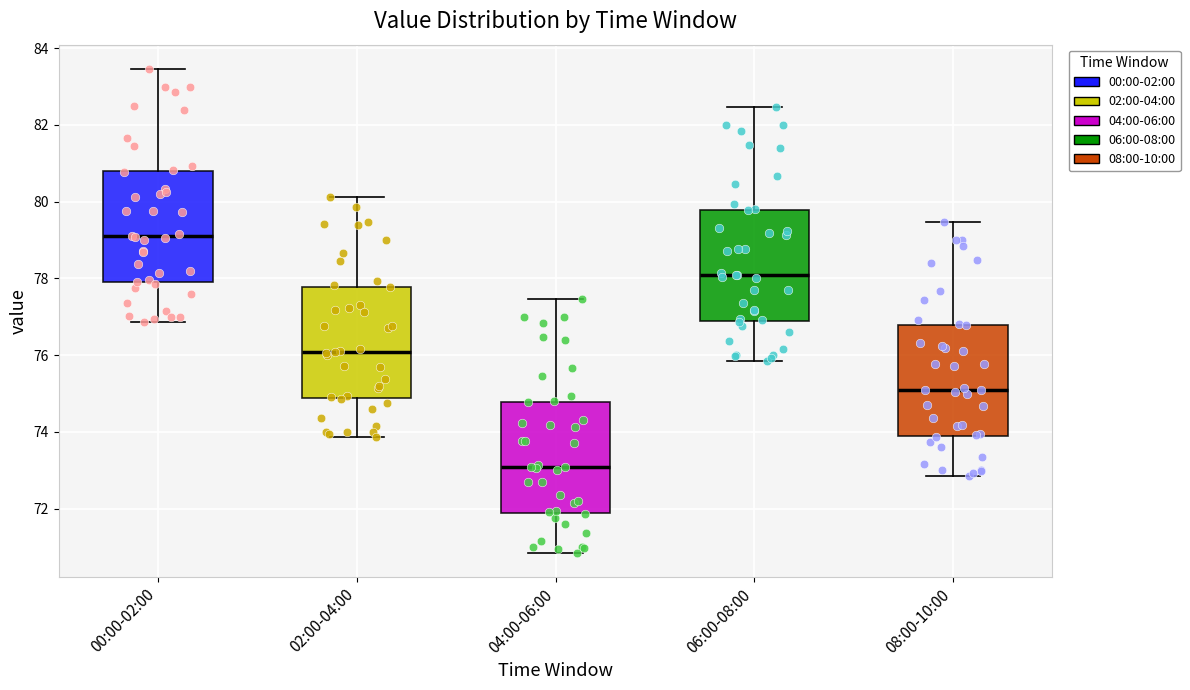

Reading left to right, read every box against the y-axis: the position of its median line, the range the box covers, and the ends of its whiskers. The values are not printed on the chart, so give them approximately, as read against the axis.

00:00-02:00: median 79.0, box 77.8 to 80.8, whiskers 76.8 to 83.4
02:00-04:00: median 76.0, box 74.8 to 77.8, whiskers 73.8 to 80.2
04:00-06:00: median 73.0, box 71.8 to 74.8, whiskers 70.8 to 77.4
06:00-08:00: median 78.0, box 76.8 to 79.8, whiskers 75.8 to 82.4
08:00-10:00: median 75.0, box 73.8 to 76.8, whiskers 72.8 to 79.4